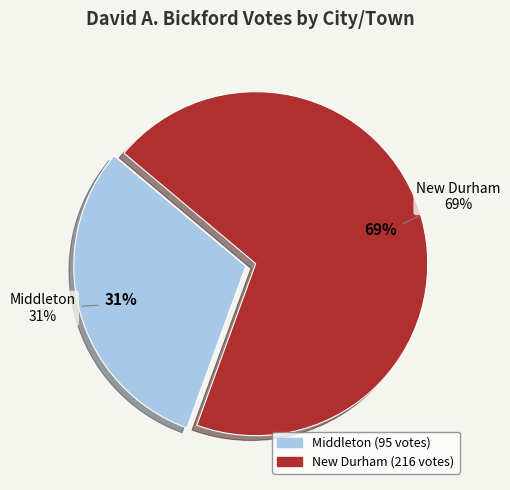

To the nearest percent, what percentage of the pie is Middleton?

31%